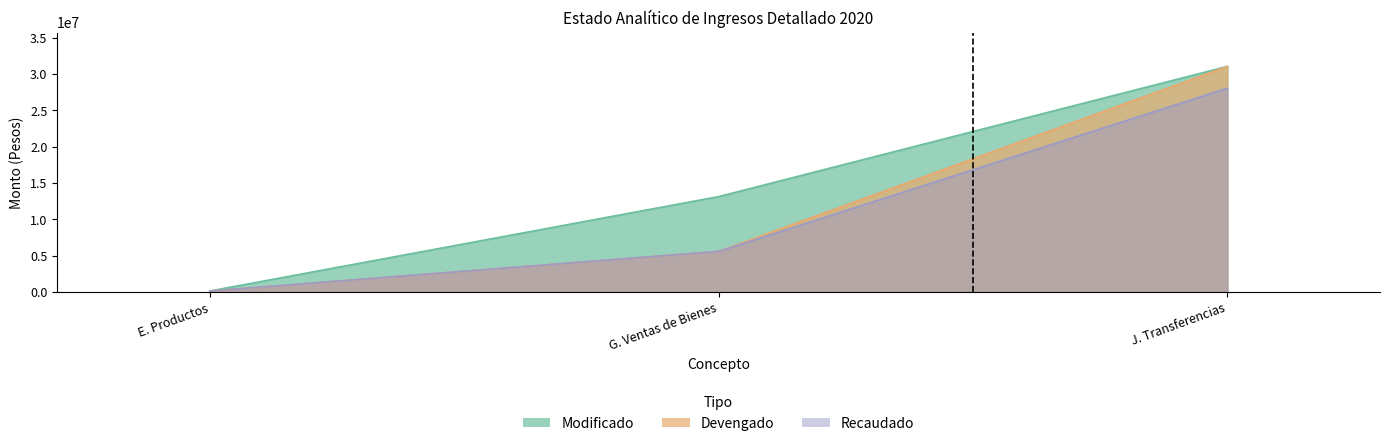

What is the sum of all Devengado values?

36827638